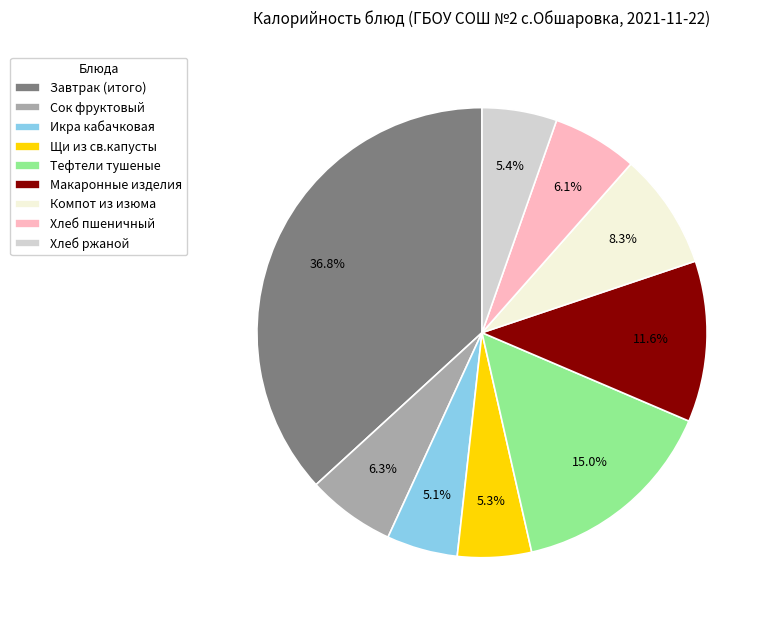

To the nearest percent, what percentage of the pie is Завтрак (итого)?

37%